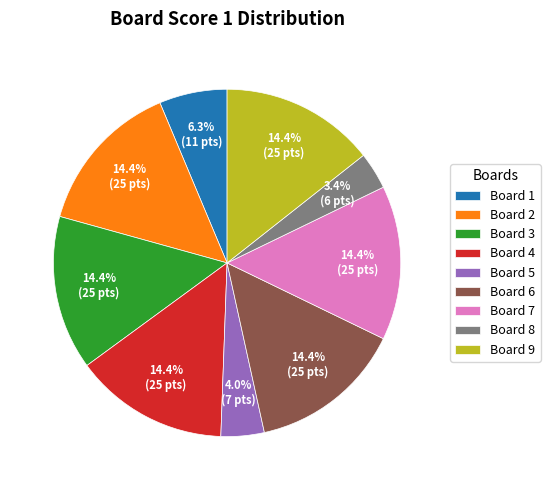

Which has a higher value, Board 9 or Board 5?

Board 9